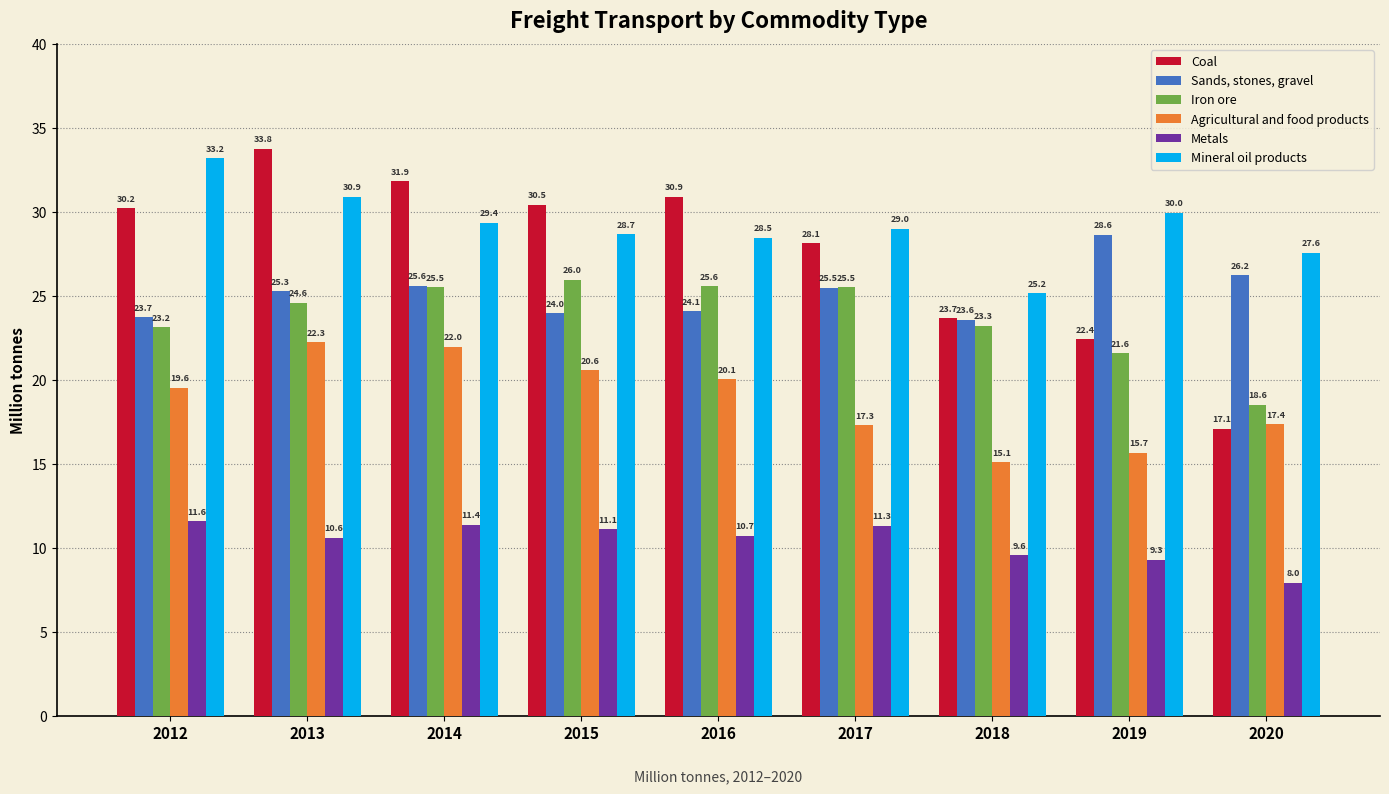

What is the difference between the maximum and minimum values in the Coal series?

16.7